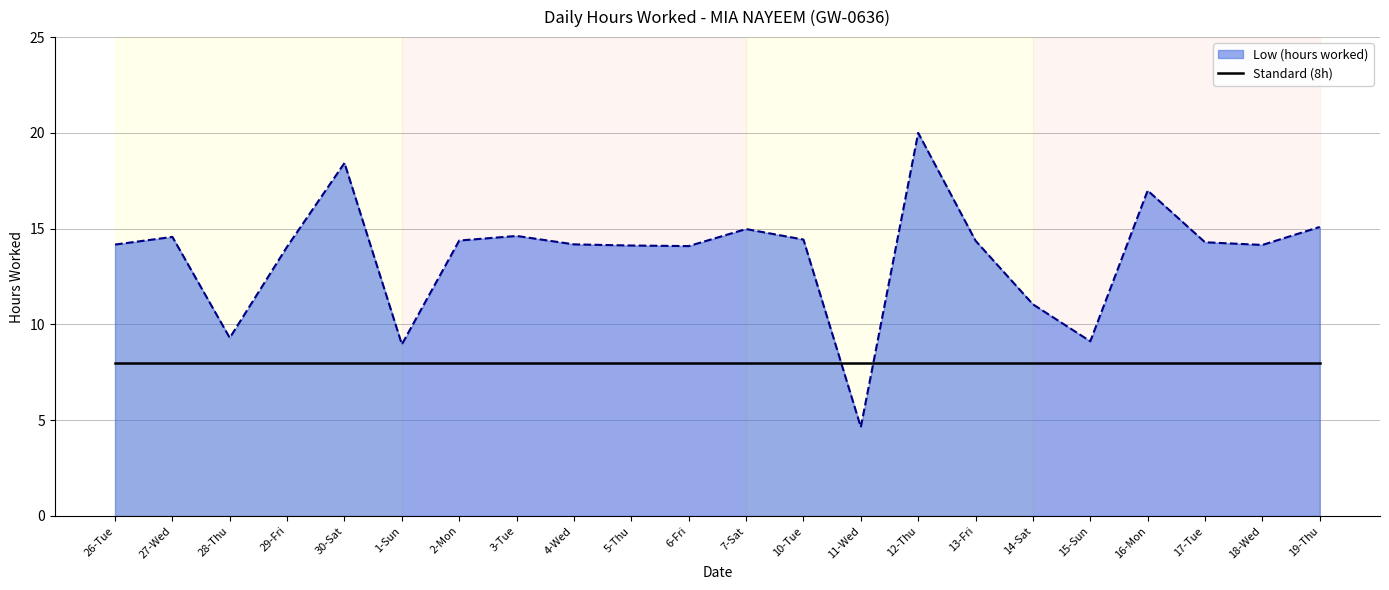

Rank the series by their maximum value, from lowest to highest.

Standard (8h), Low (hours worked)